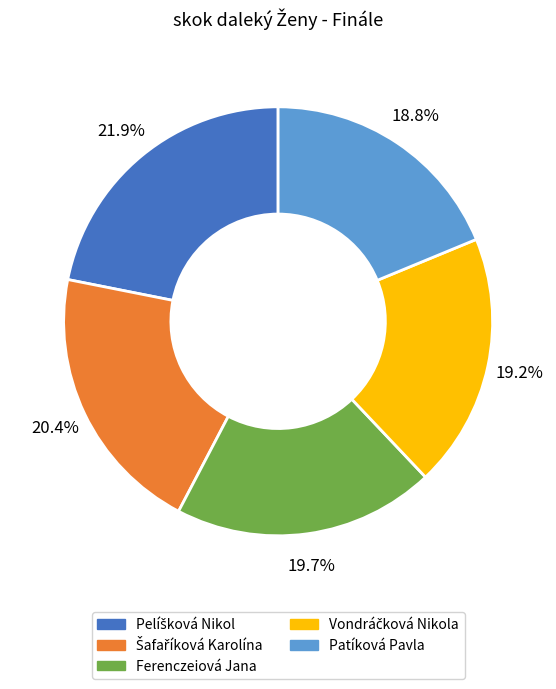

Is there any slice that represents more than half of the pie?

No